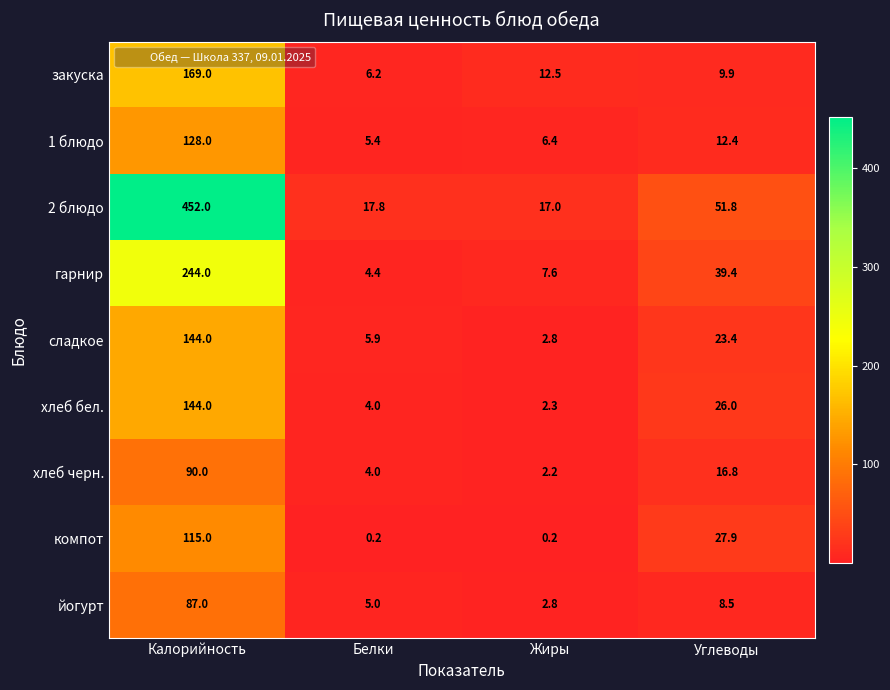

What is the difference between the highest and lowest values at Белки?

17.6